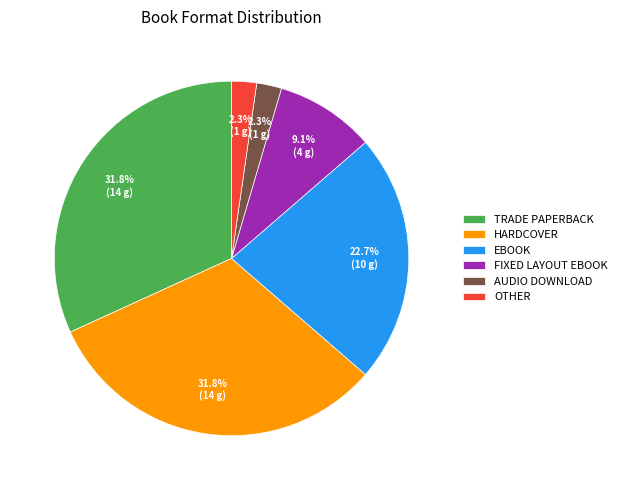

Between EBOOK and HARDCOVER, which is larger?

HARDCOVER